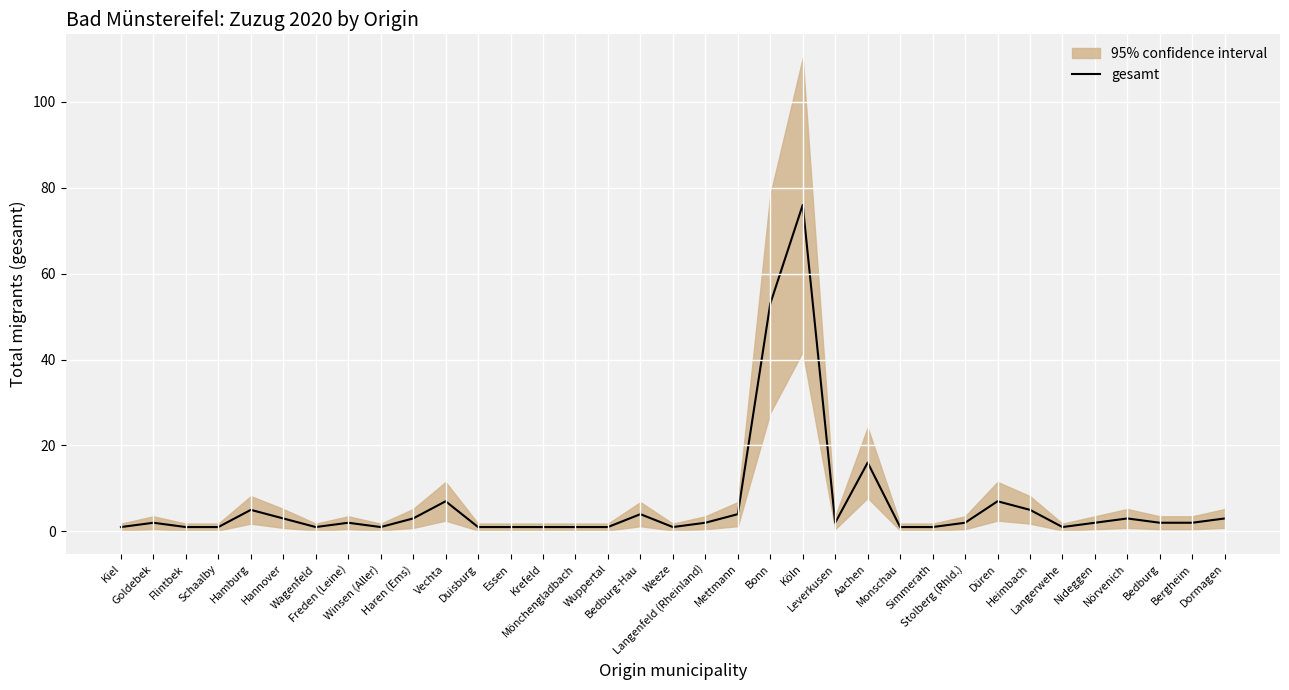

What is the sum of all values?

219